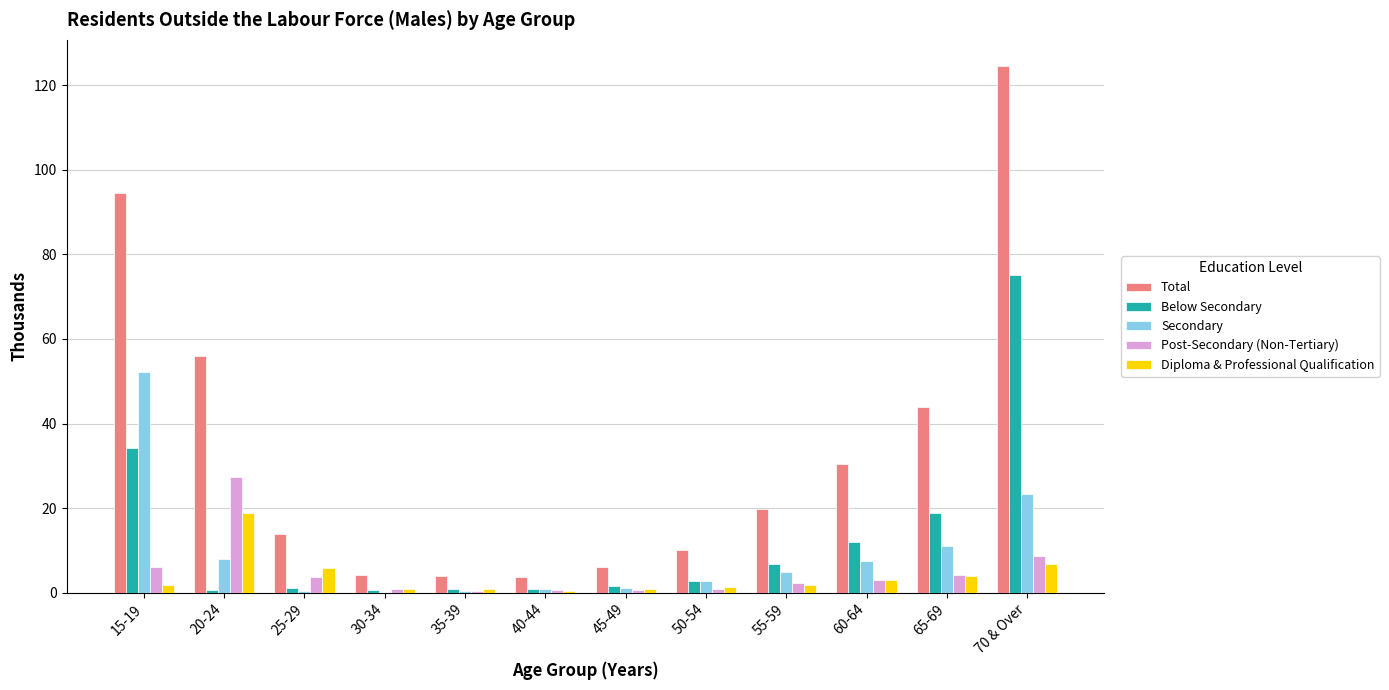

Are the bars horizontal?

No